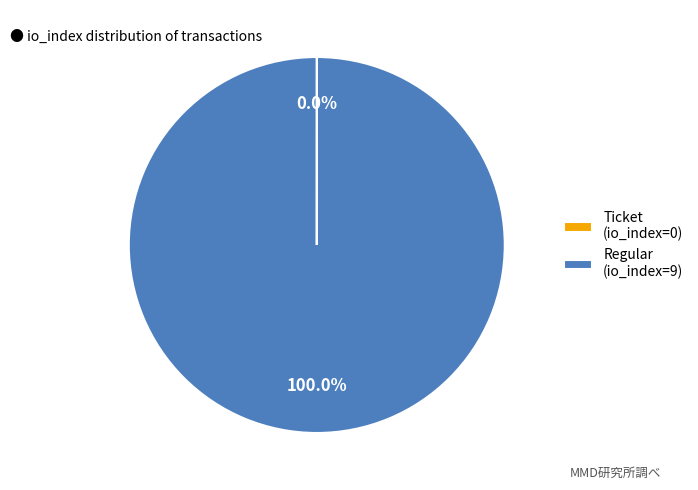

Which slice represents more than half of the pie?

Regular (io_index=9)